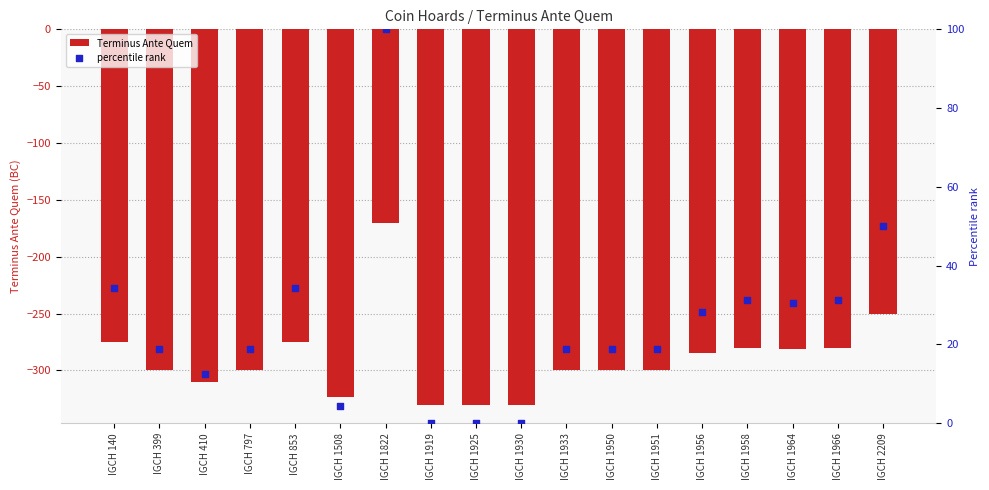

What are all the series names shown in the legend?

Terminus Ante Quem, percentile rank